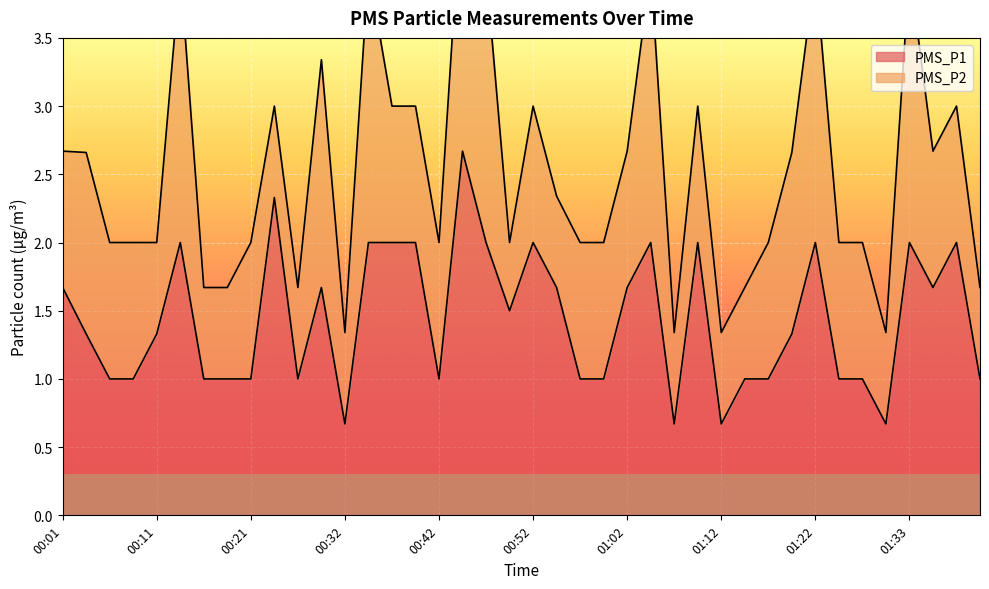

Is it true that the value at 00:13 is 2.0?

True